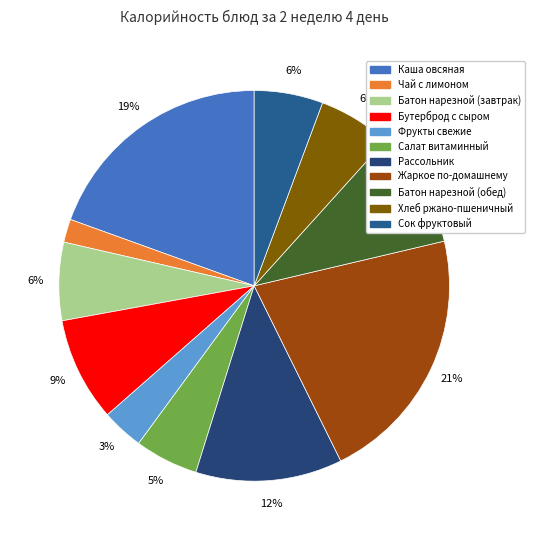

How many slices are in this pie chart?

11